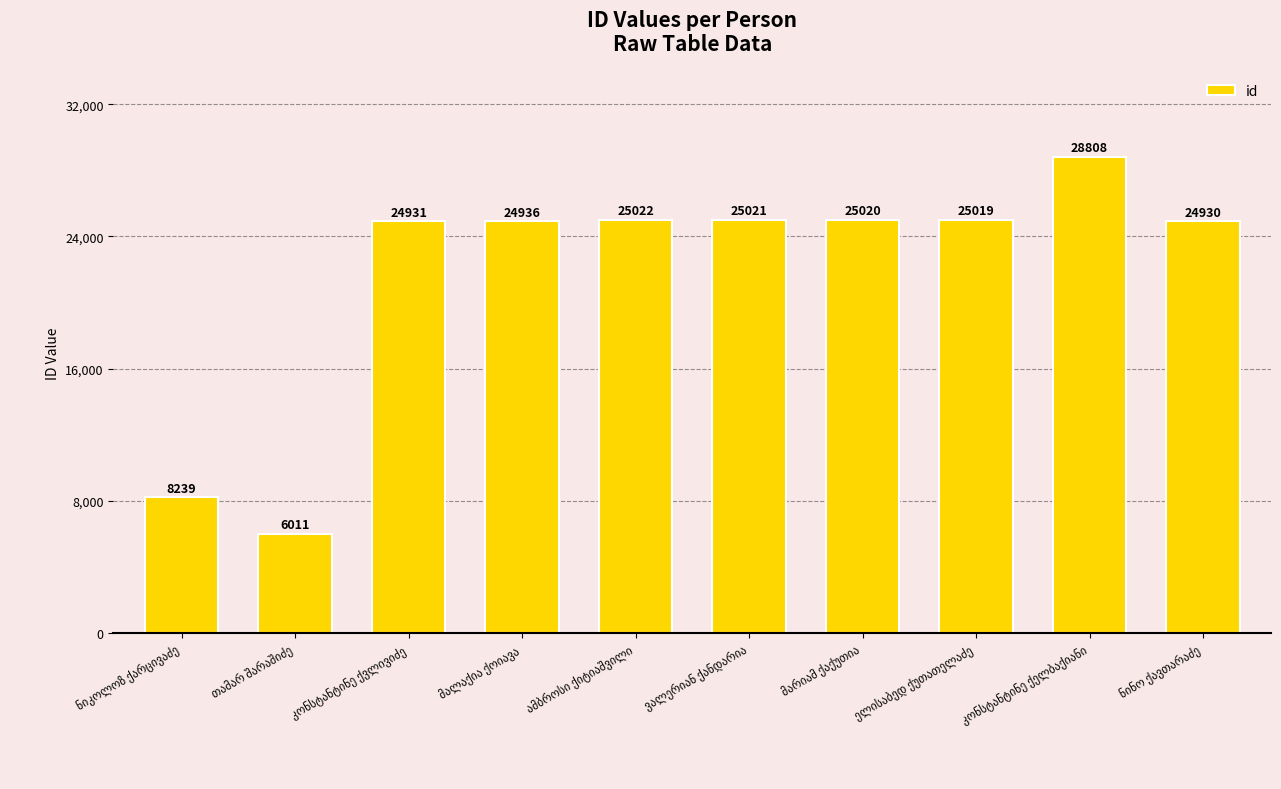

What is the smallest value displayed?

6011